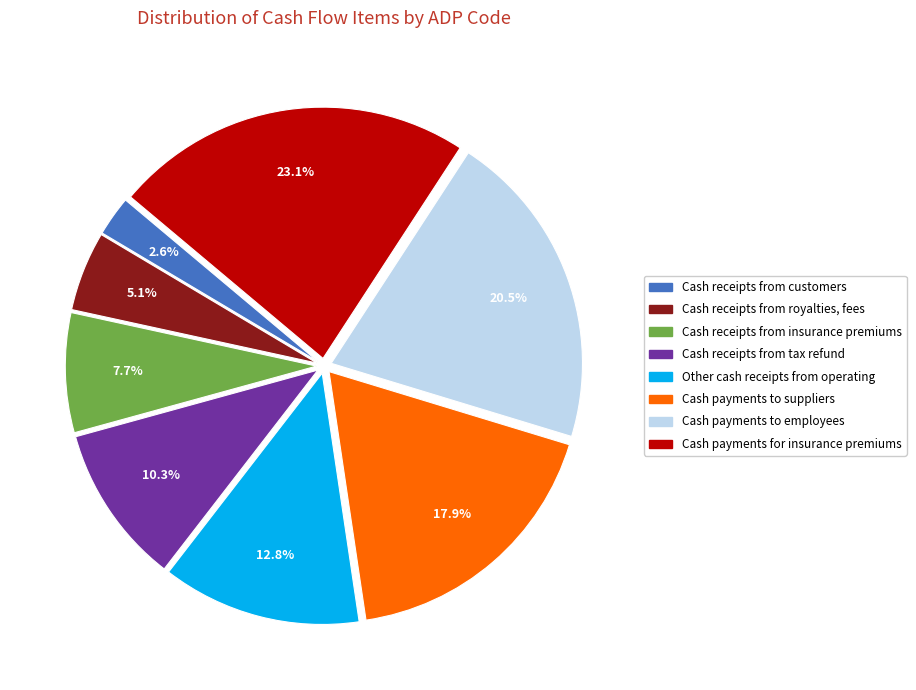

Which category has the smallest portion of the pie?

Cash receipts from customers